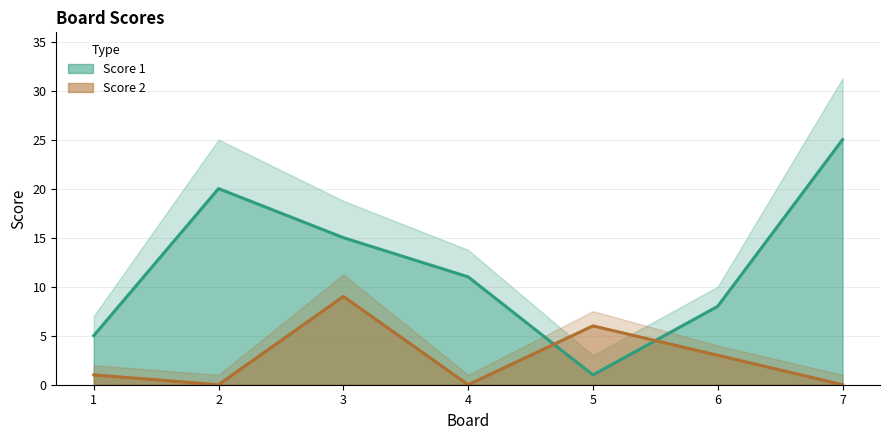

At which label does Score 1 reach its minimum?

5